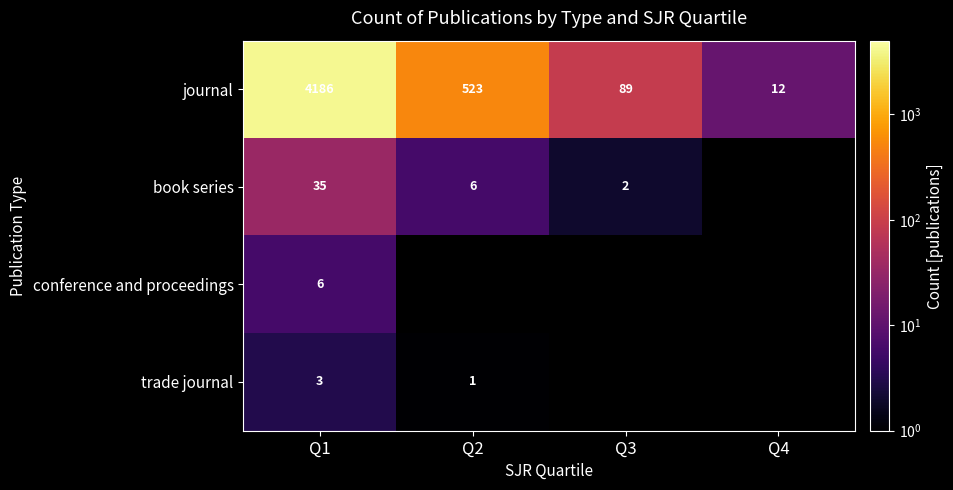

How many data points does each series have?

4